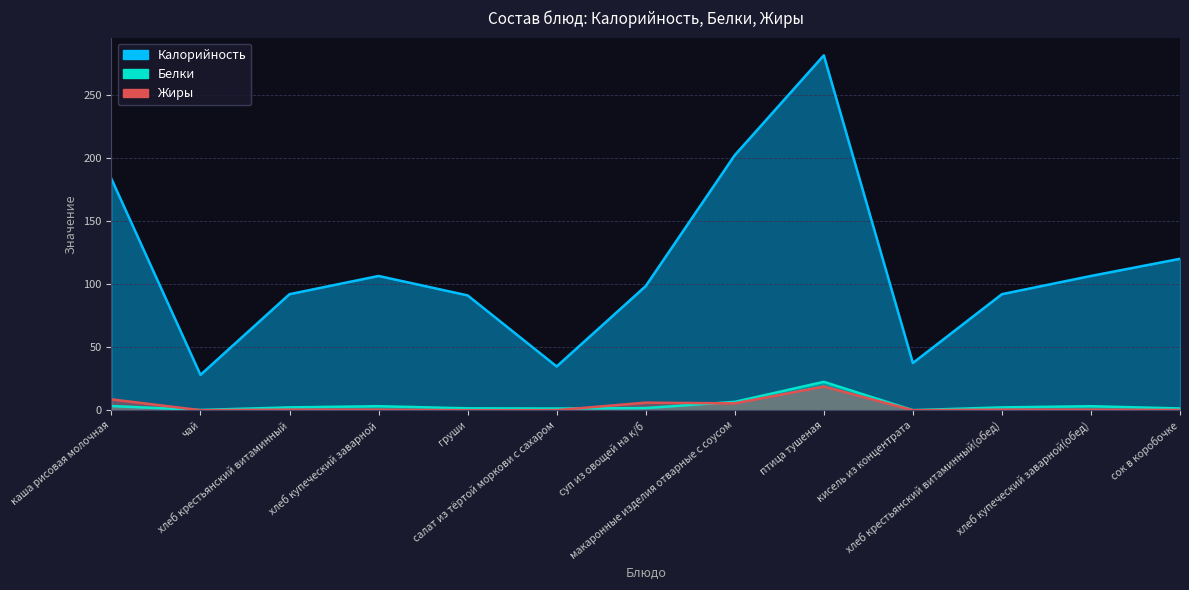

Does the chart have visible grid lines?

Yes